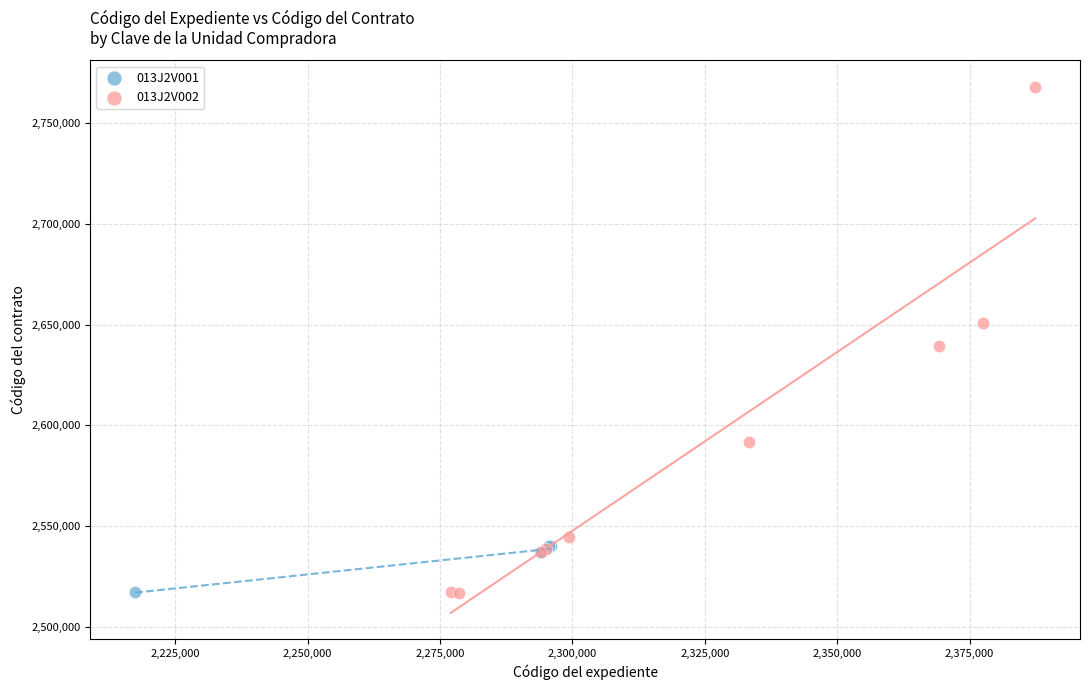

What are all the series names shown in the legend?

013J2V001, 013J2V002